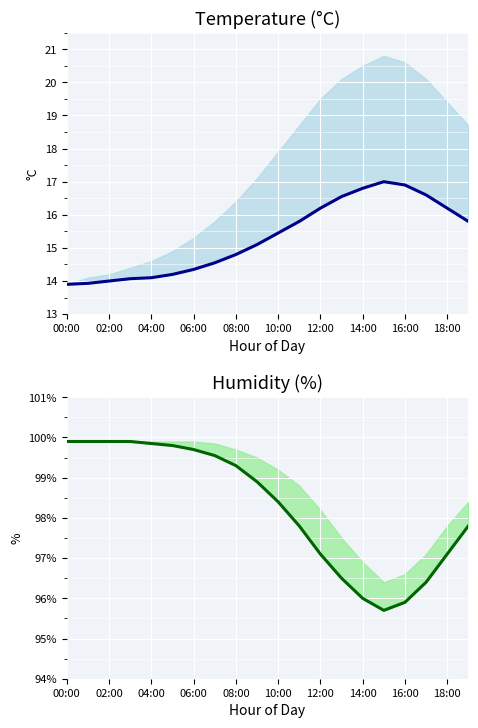

Reading left to right, what are all the values shown in this chart?

temperature mean: 13.9	13.9	14.0	14.1	14.1	14.2	14.3	14.6	14.8	15.1	15.4	15.8	16.2	16.6	16.8	17.0	16.9	16.6	16.2	15.8
humidity mean: 99.9	99.9	99.9	99.9	99.8	99.8	99.7	99.5	99.3	98.9	98.4	97.8	97.1	96.5	96.0	95.7	95.9	96.4	97.1	97.8